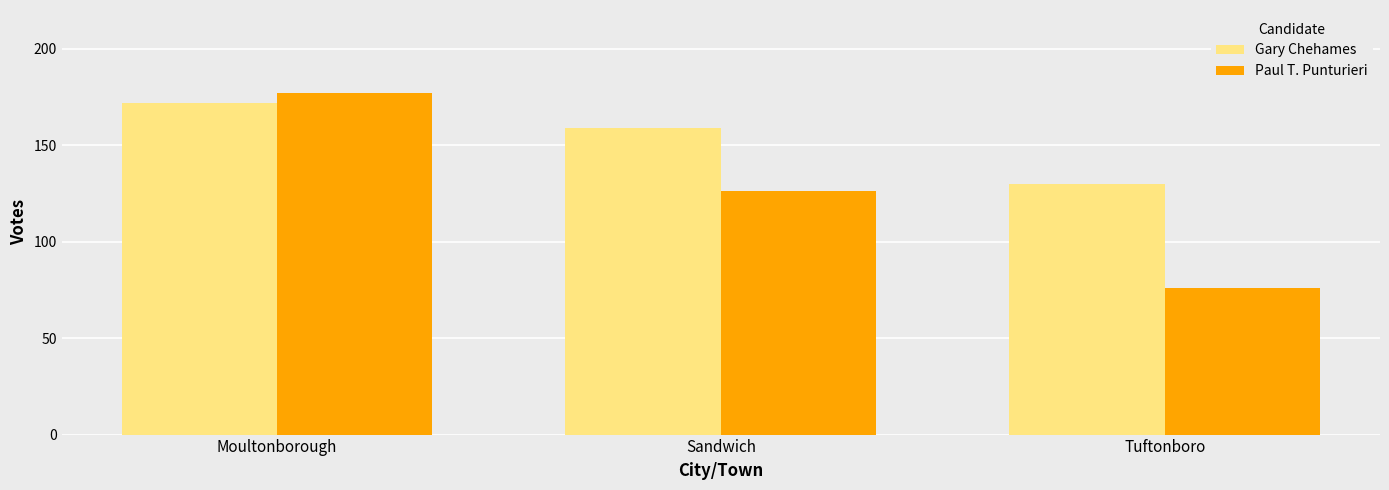

Is the value of Gary Chehames at Sandwich greater than the value of Paul T. Punturieri at Tuftonboro?

Yes